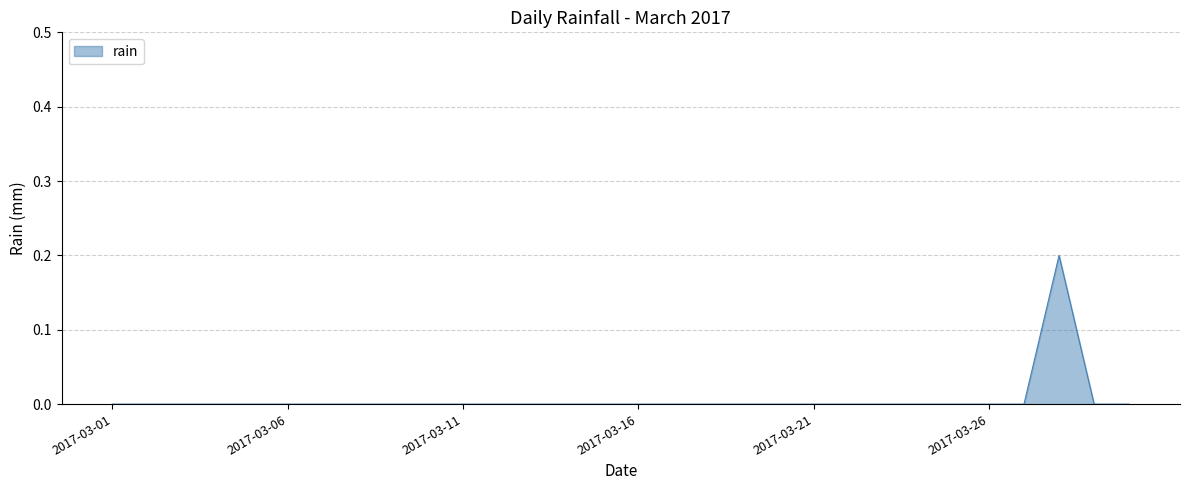

Count the values in the range 0 to 1.

30